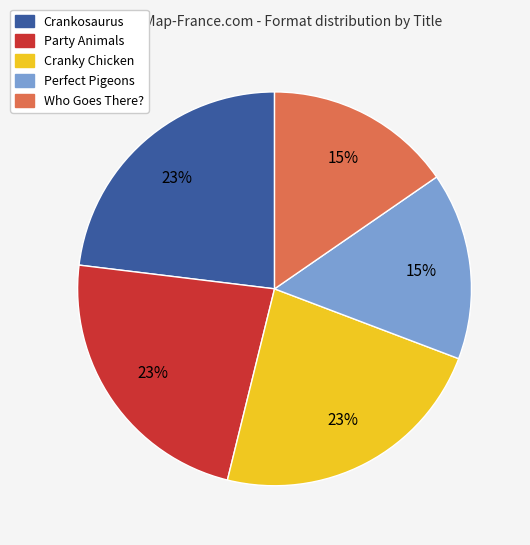

Does Cranky Chicken account for over 50% of the chart?

No